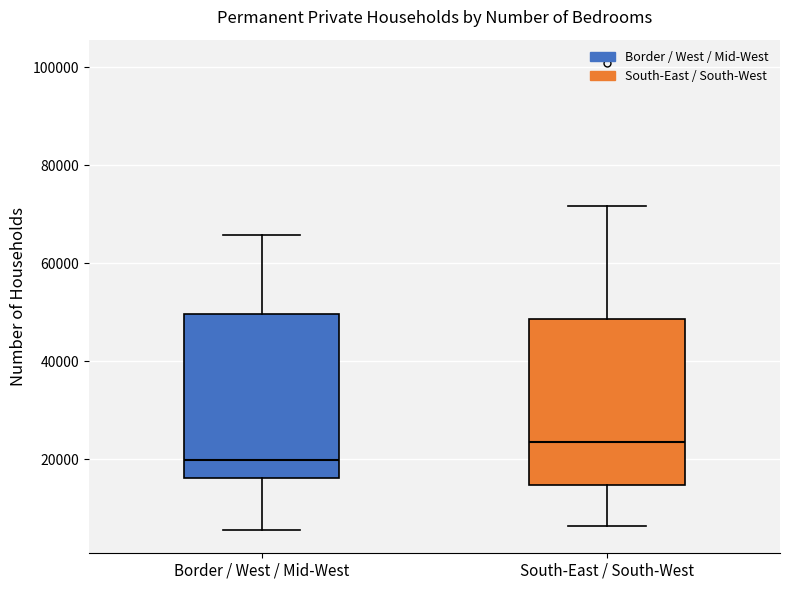

Where is the upper edge of the box for Border / West / Mid-West on the y-axis? The values are not printed on the chart, so give them approximately, as read against the axis.

50000